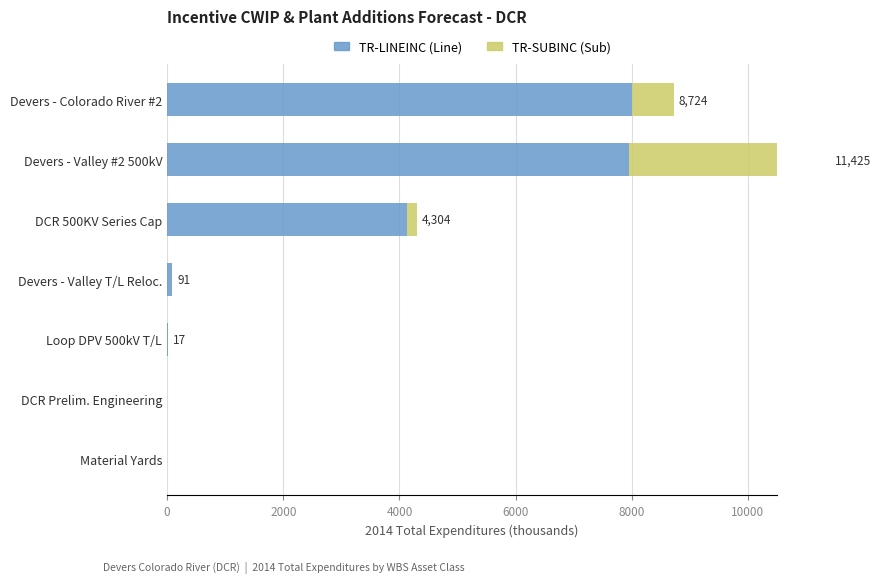

List the series in order of their peak value, highest first.

TR-LINEINC, TR-SUBINC